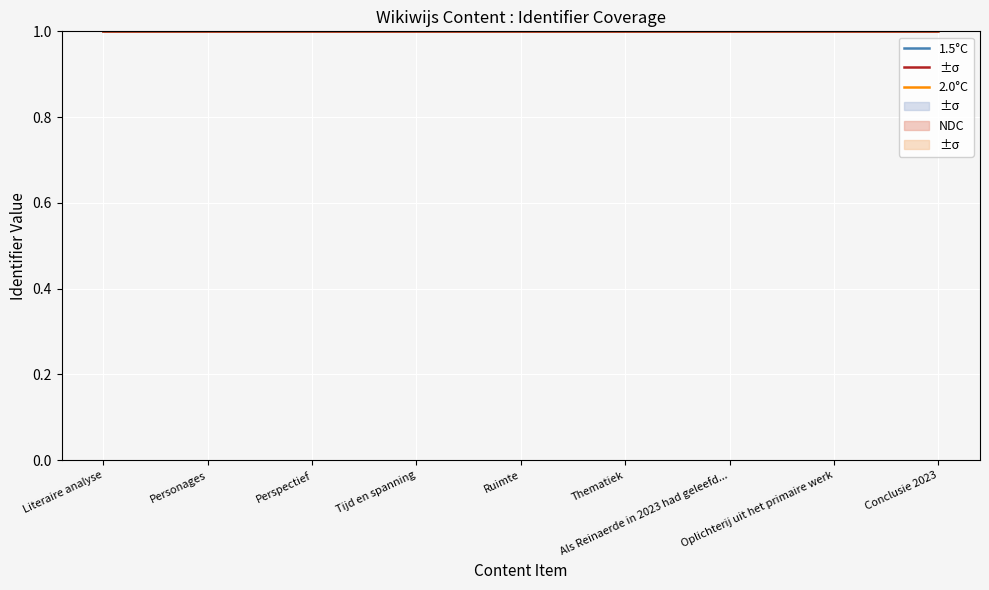

What are all the series names shown in the legend?

1.5°C, 2.0°C, NDC